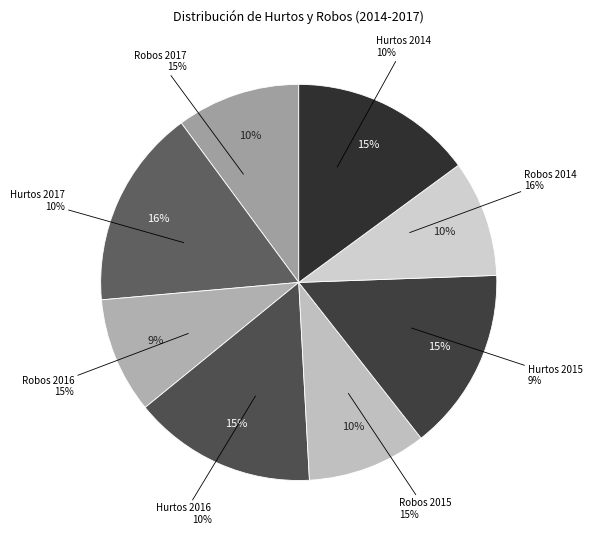

Is there a majority slice in this chart?

No